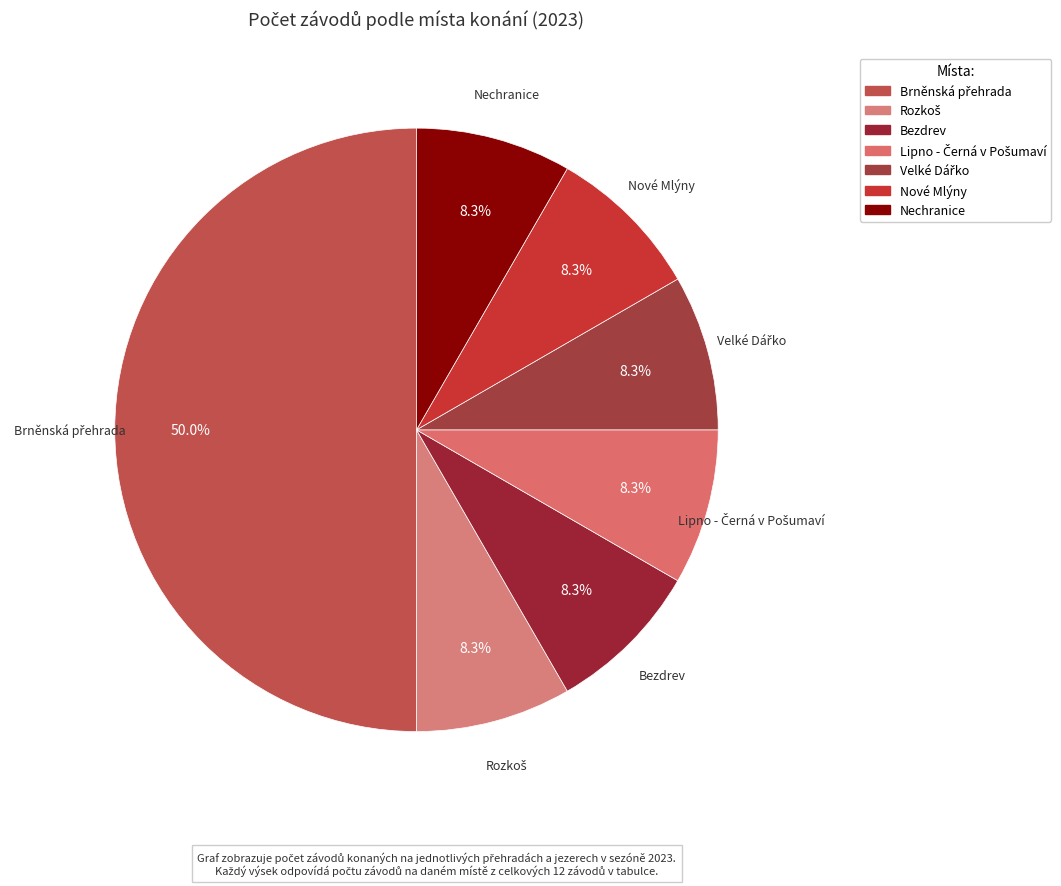

Combined, do Nechranice and Nové Mlýny account for over 50%?

No